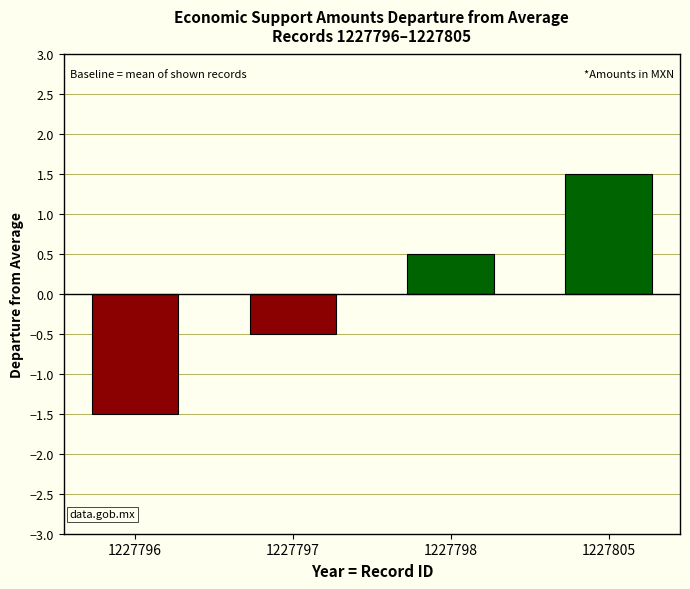

List the labels in order of value, smallest first.

1227796, 1227797, 1227798, 1227805